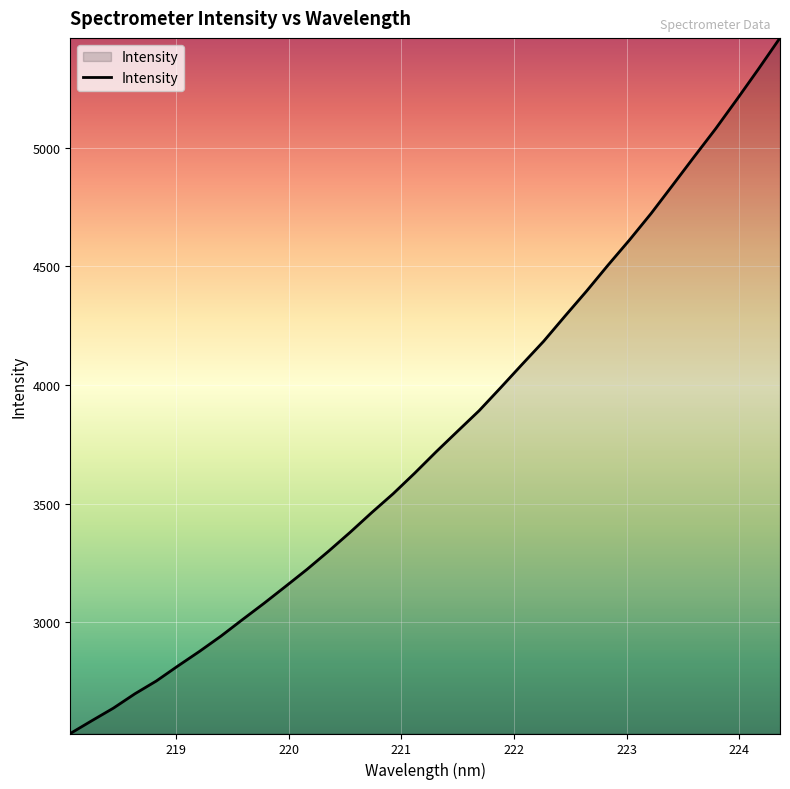

What is the smallest value displayed?

2531.3